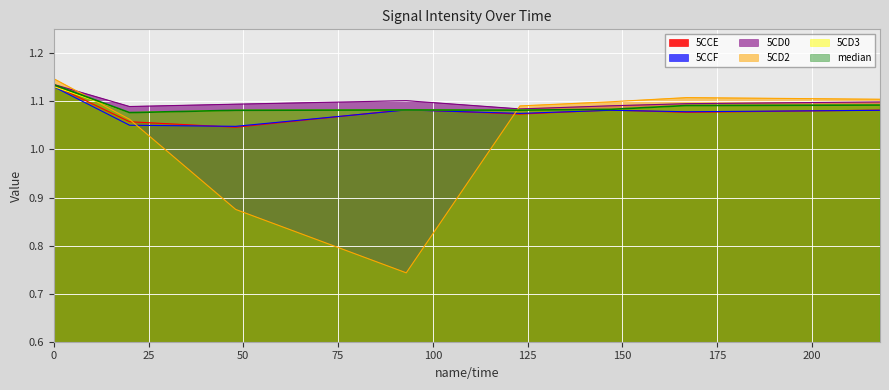

The 5CD3 series shows 0.6 at 0. True or false?

False